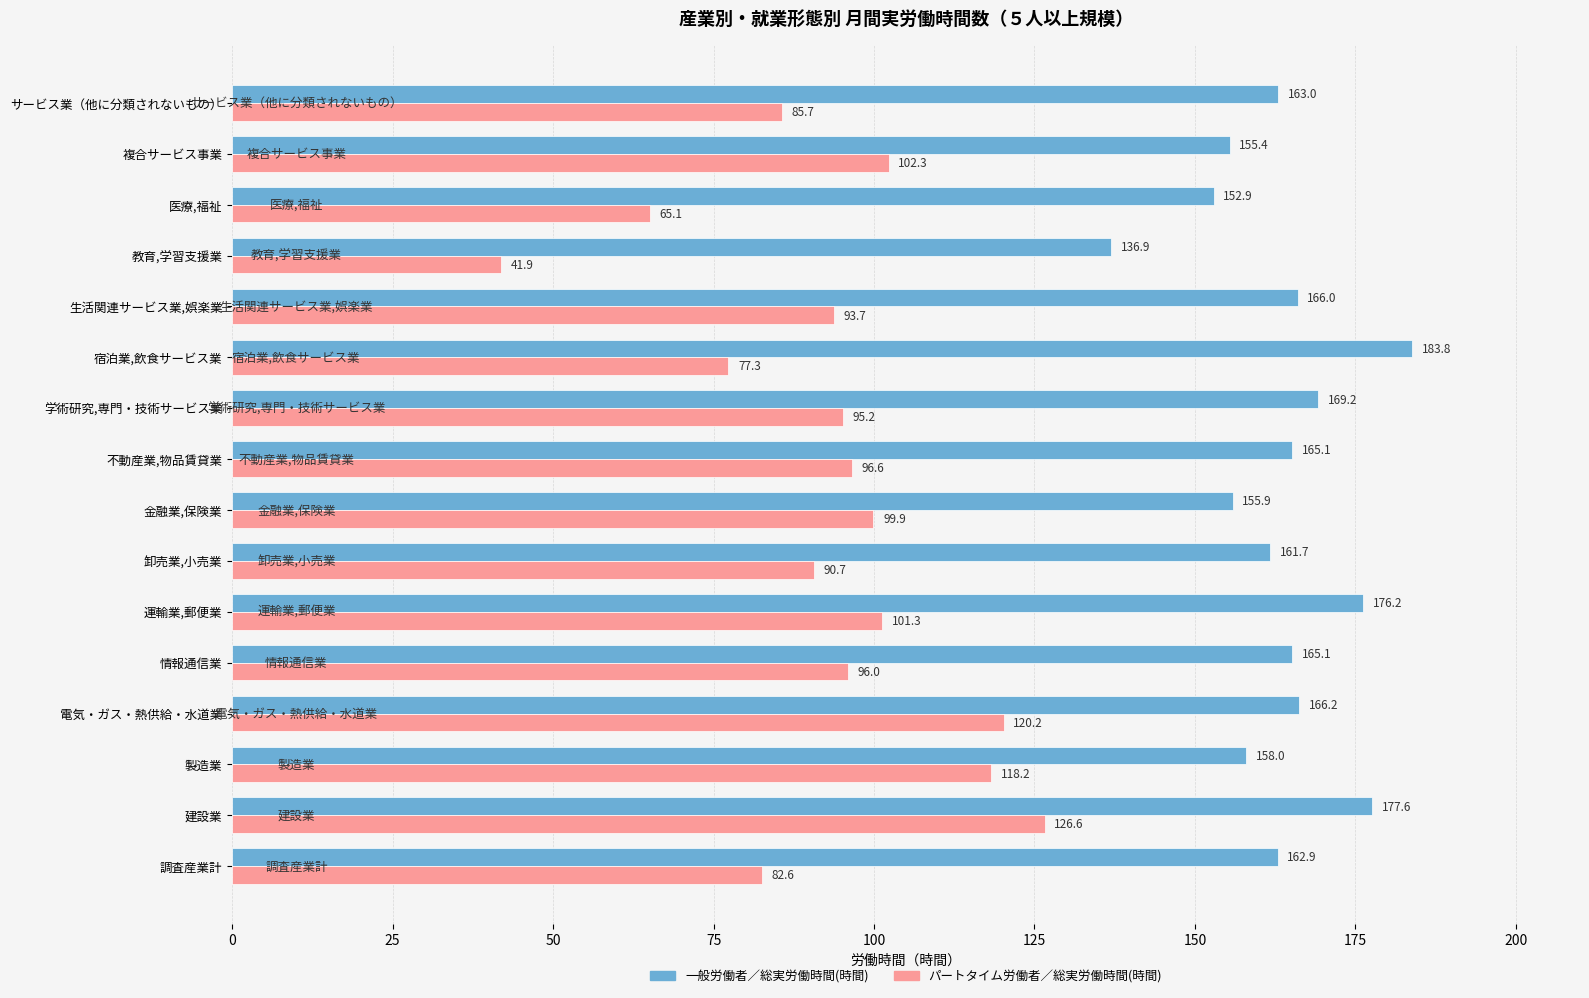

List the labels in order of パートタイム労働者／総実労働時間(時間) value, smallest first.

教育,学習支援業, 医療,福祉, 宿泊業,飲食サービス業, 調査産業計, サービス業（他に分類されないもの）, 卸売業,小売業, 生活関連サービス業,娯楽業, 学術研究,専門・技術サービス業, 情報通信業, 不動産業,物品賃貸業, 金融業,保険業, 運輸業,郵便業, 複合サービス事業, 製造業, 電気・ガス・熱供給・水道業, 建設業